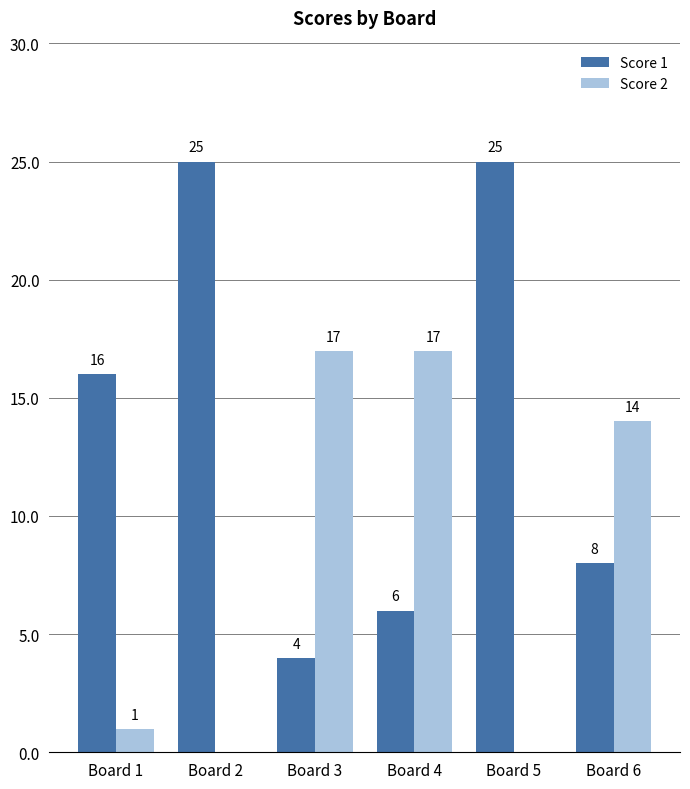

True or false: Score 2 has a value of 1 at Board 1.

True